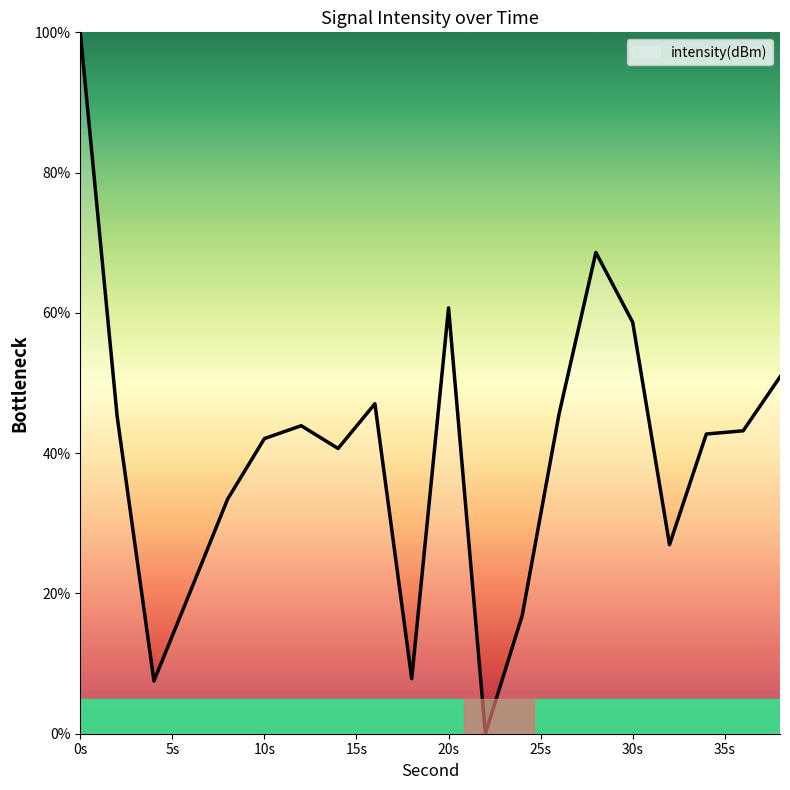

True or false: the data has more than 2 interior local peaks.

True